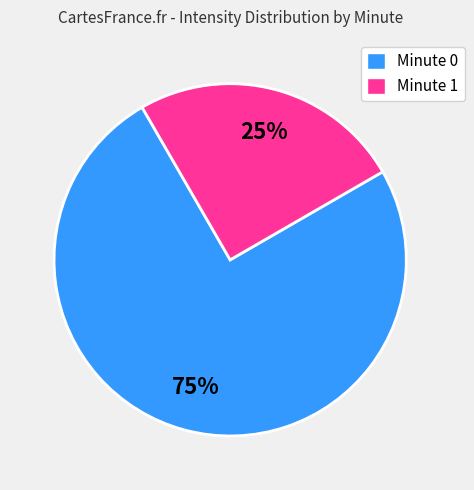

Do Minute 0 and Minute 1 together represent more than half of the pie?

Yes